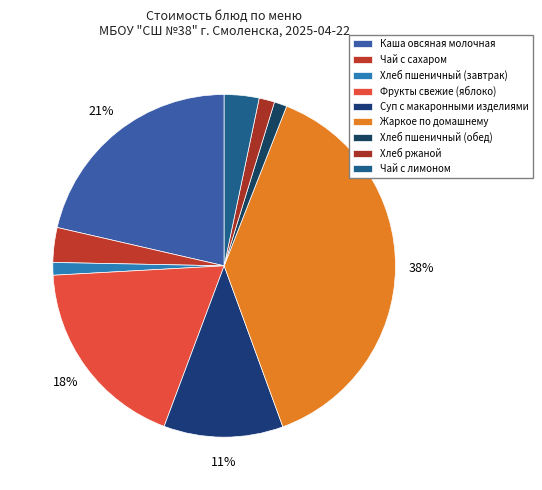

Which category has the biggest portion of the pie?

Жаркое по домашнему